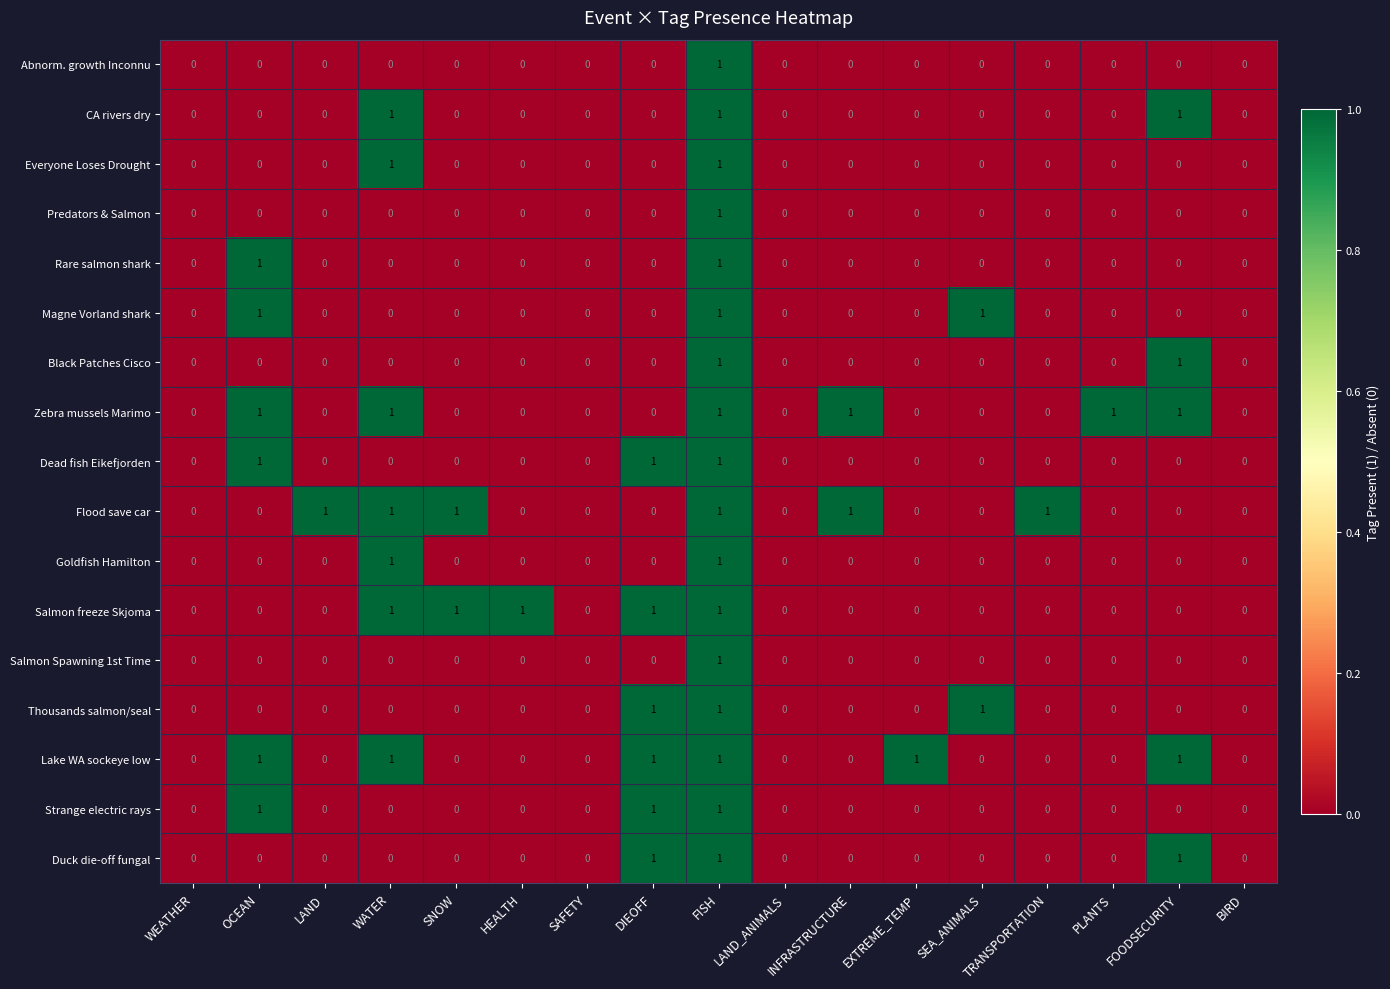

How many Goldfish Hamilton values are between 0 and 1?

17